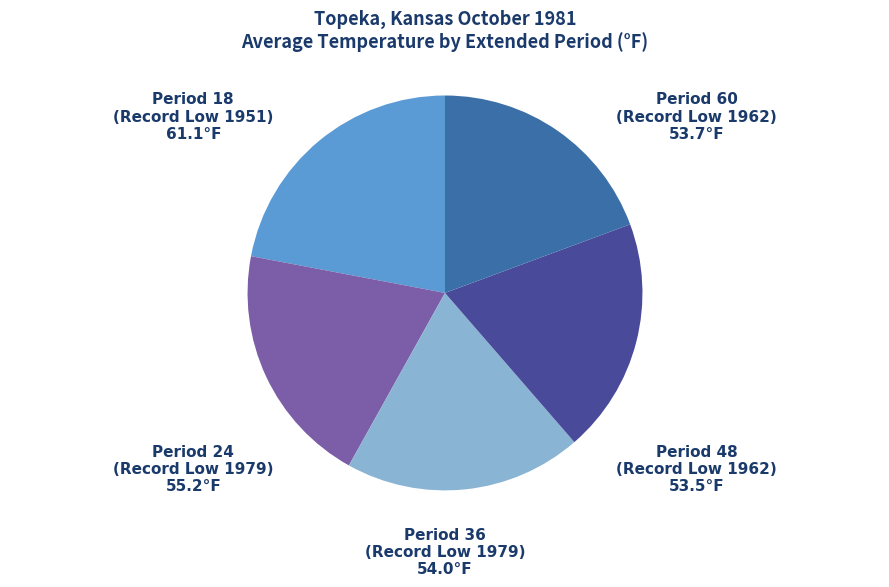

Is there any slice that represents more than half of the pie?

No